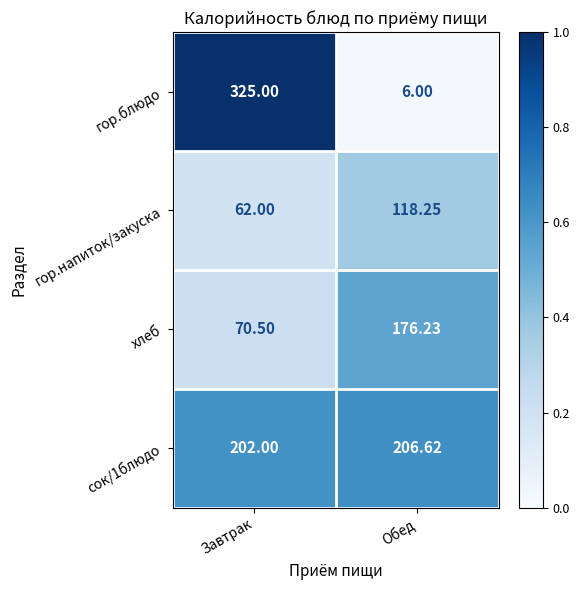

Which category has the highest value in the сок/1блюдо series?

Обед